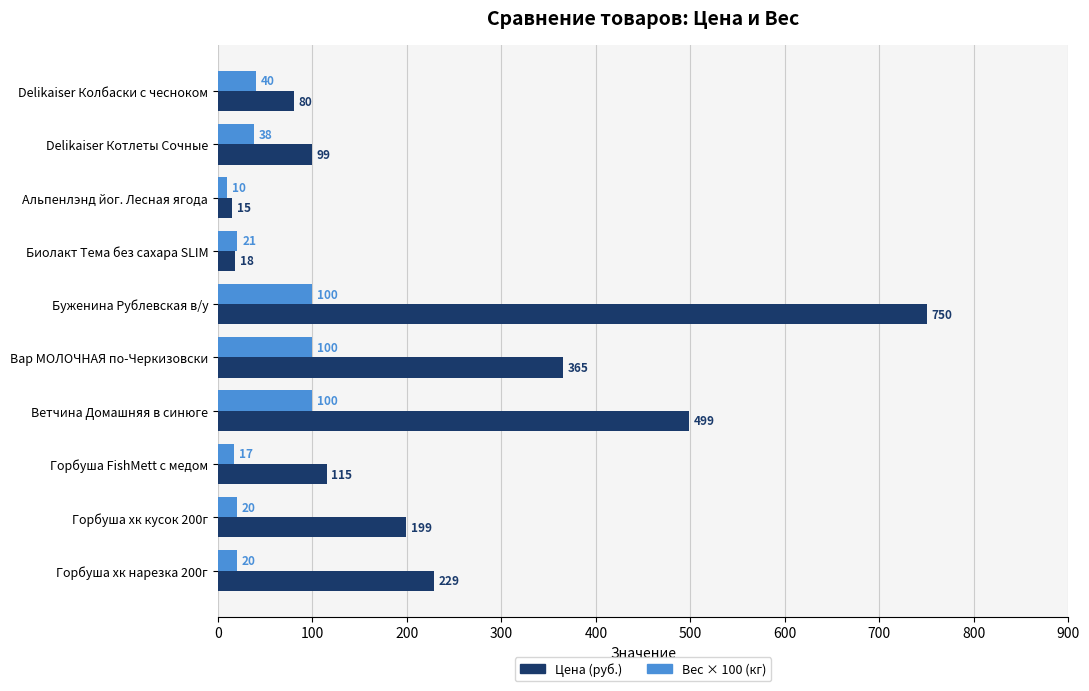

Which series has the widest spread of values?

Цена (руб.)